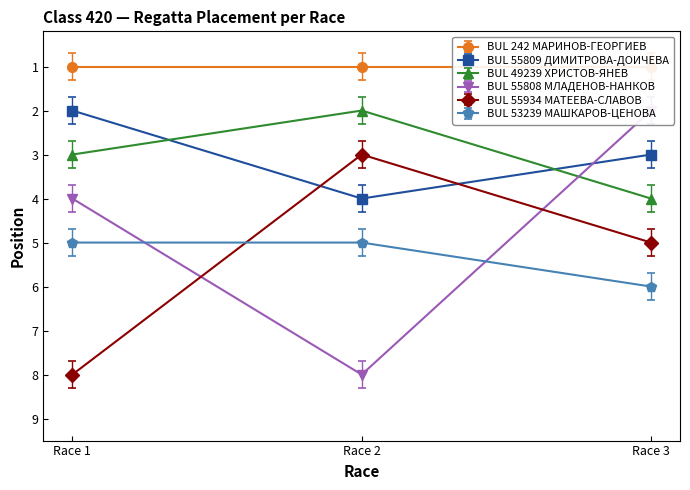

Rank the categories by BUL 55934 МАТЕЕВА-СЛАВОВ value from highest to lowest.

Race 1, Race 3, Race 2